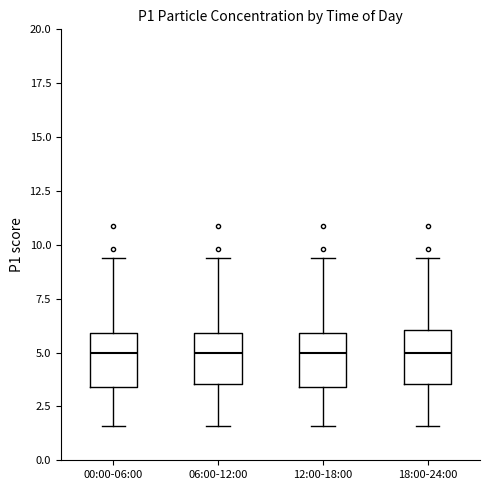

Where does the median line of the box for 06:00-12:00 sit on the y-axis? The values are not printed on the chart, so give them approximately, as read against the axis.

5.0